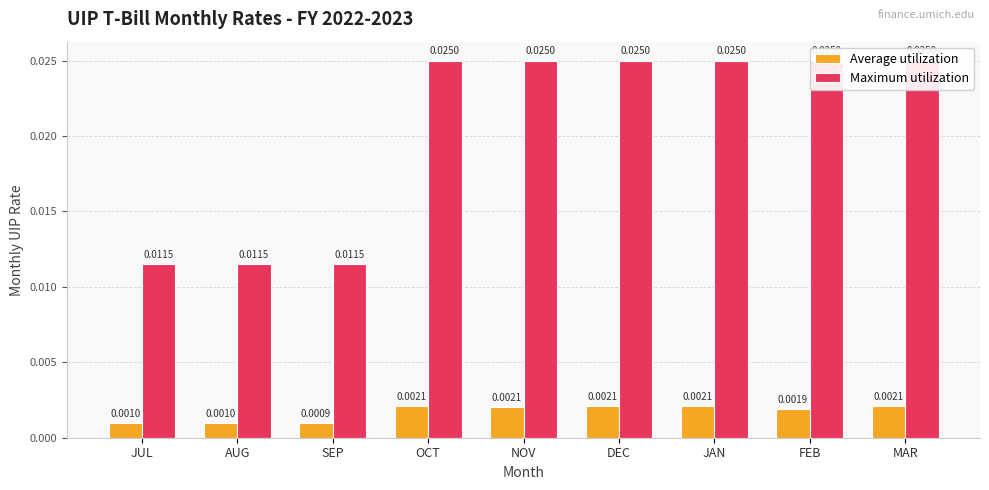

How many bars are there in total?

18